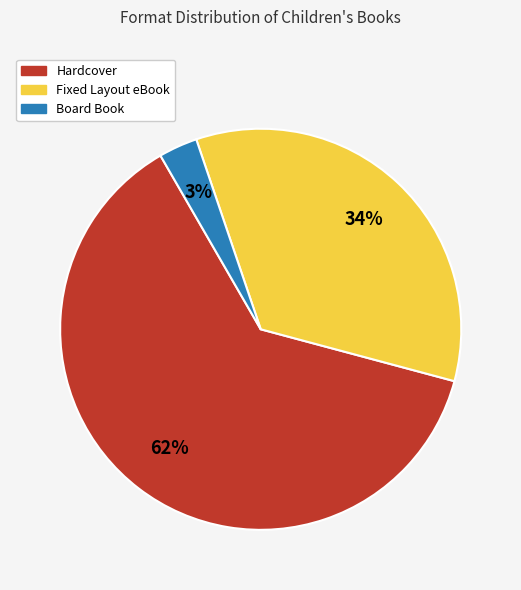

Is it true that Fixed Layout eBook is 28% of the pie?

False